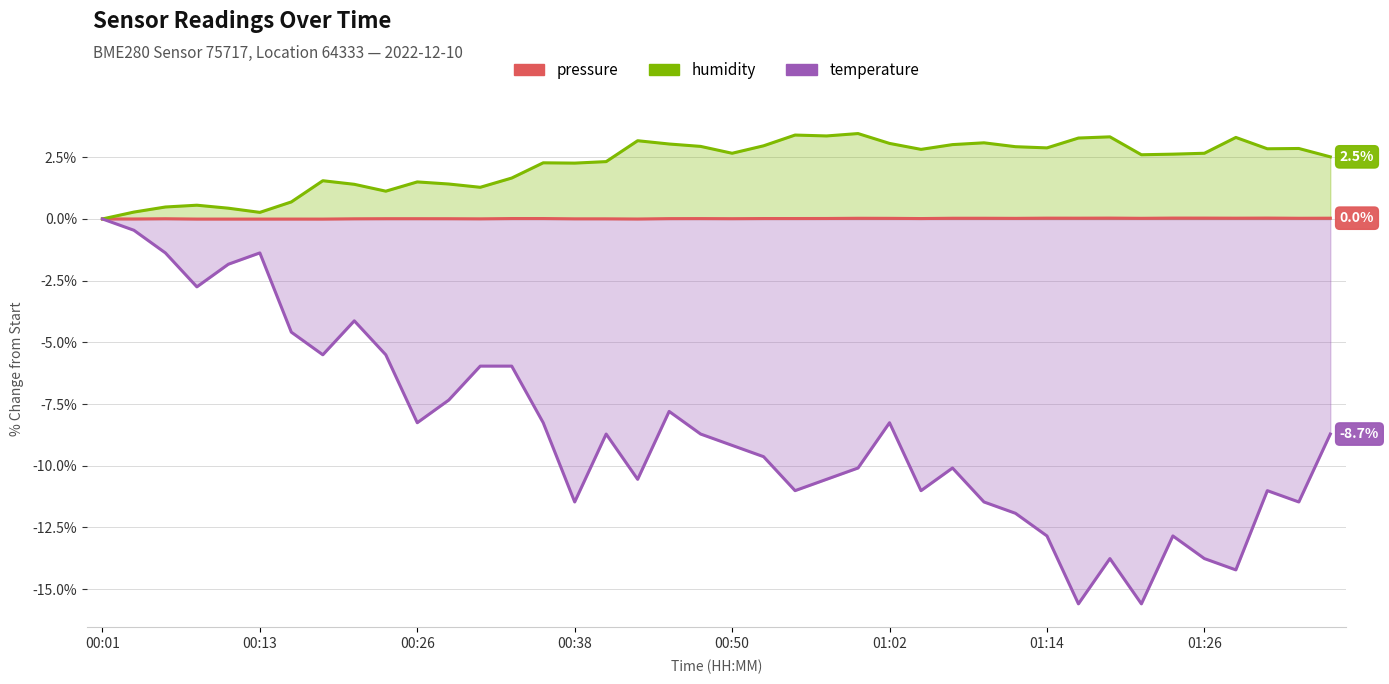

What is the difference between the highest and lowest values at 00:26?

9.8